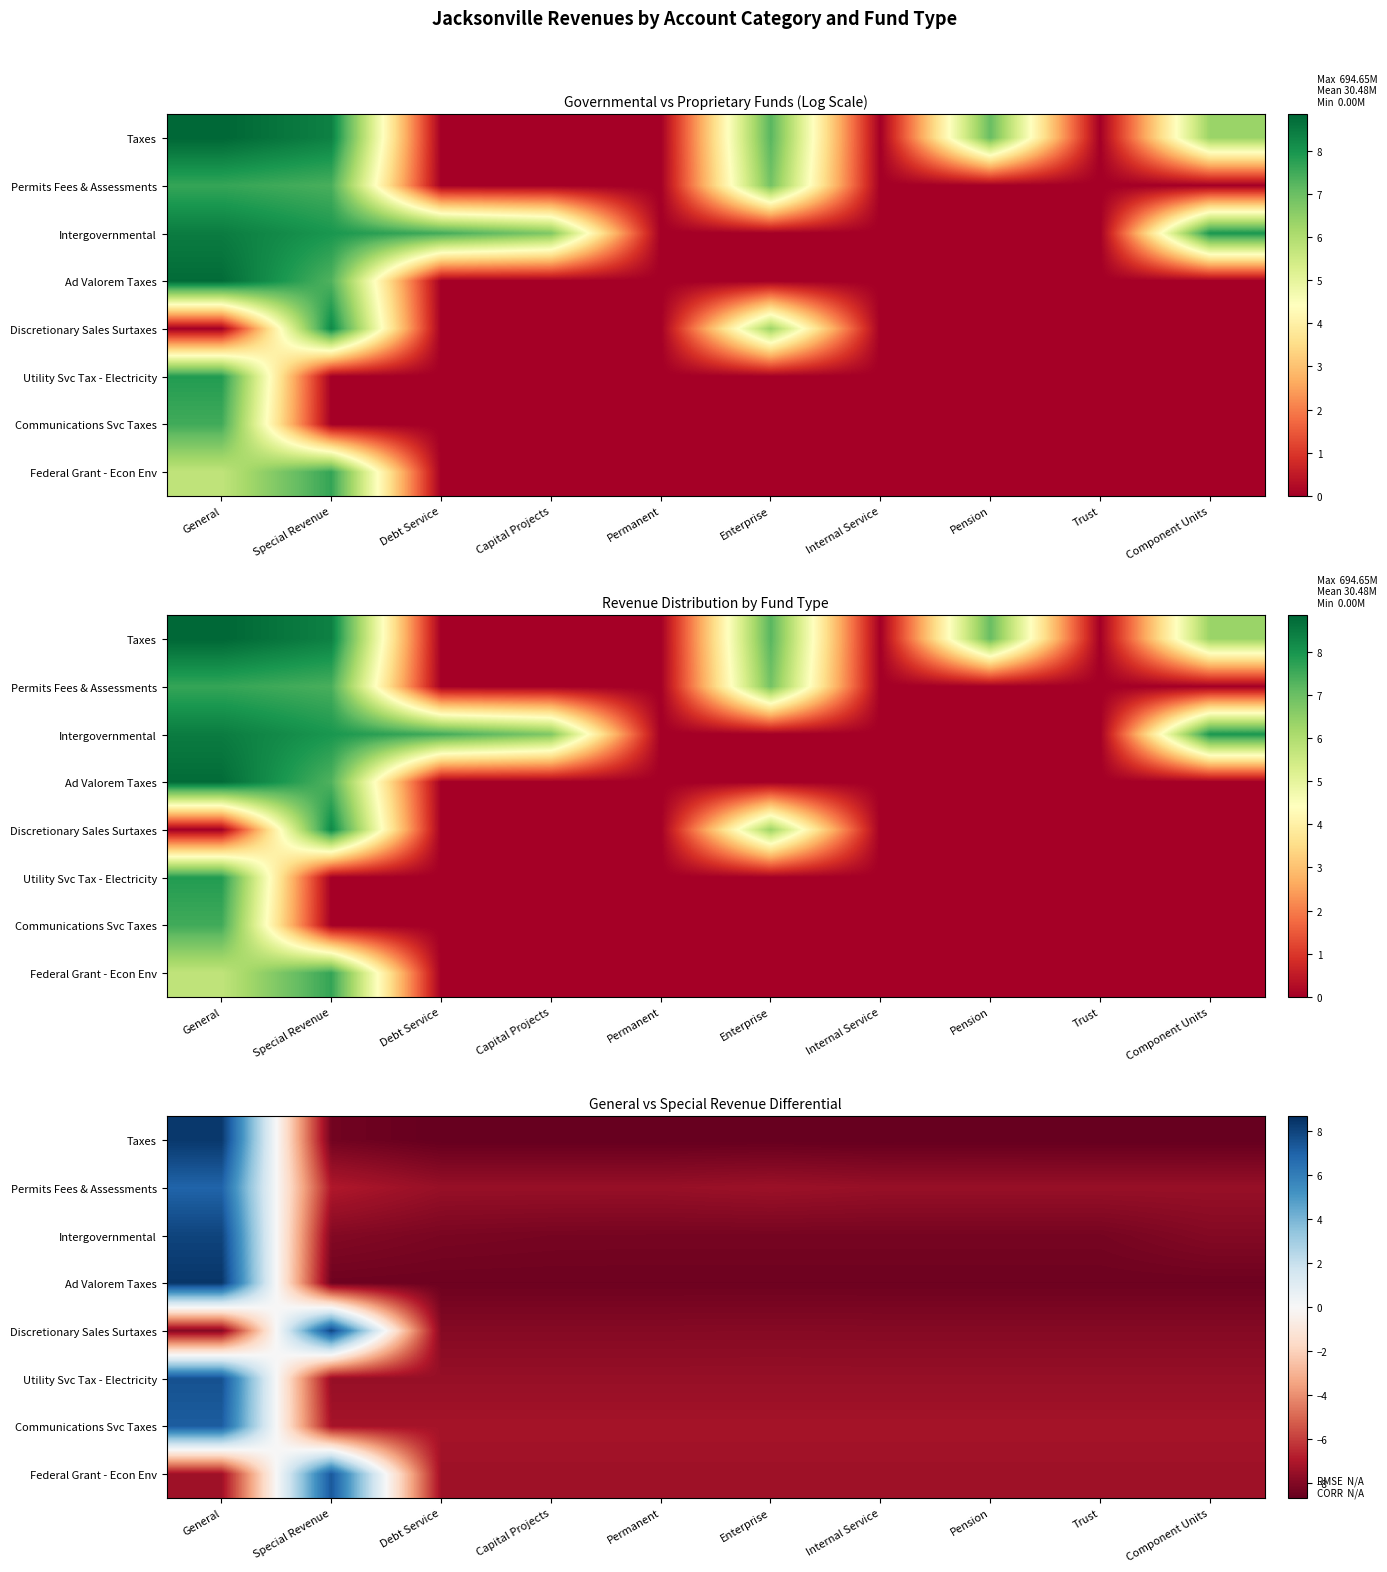

The value of Ad Valorem Taxes at Capital Projects is -8.5. True or false?

True